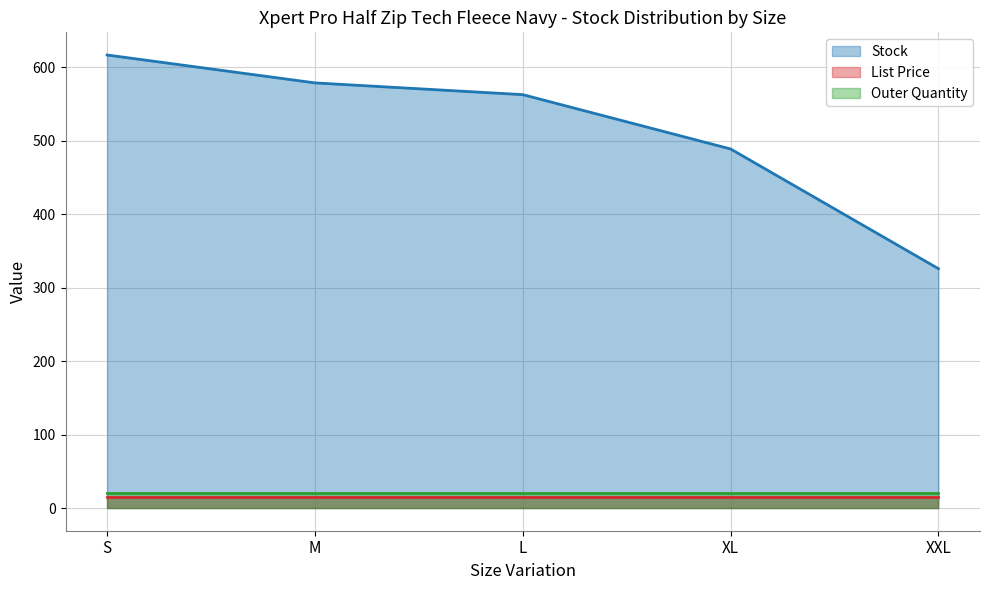

What is the value of the List Price point at the 2nd from the left?

14.9